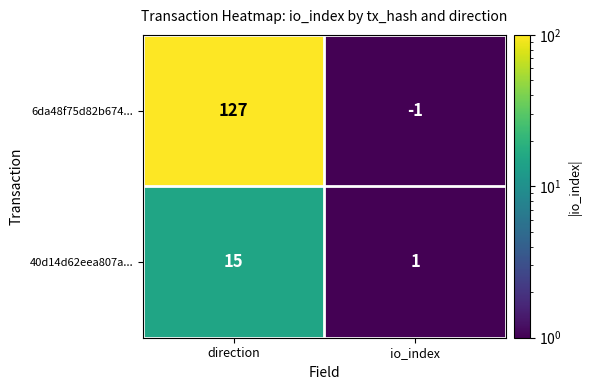

What value does the 6da48f75d82b674... series have at direction, to the nearest 5?

125